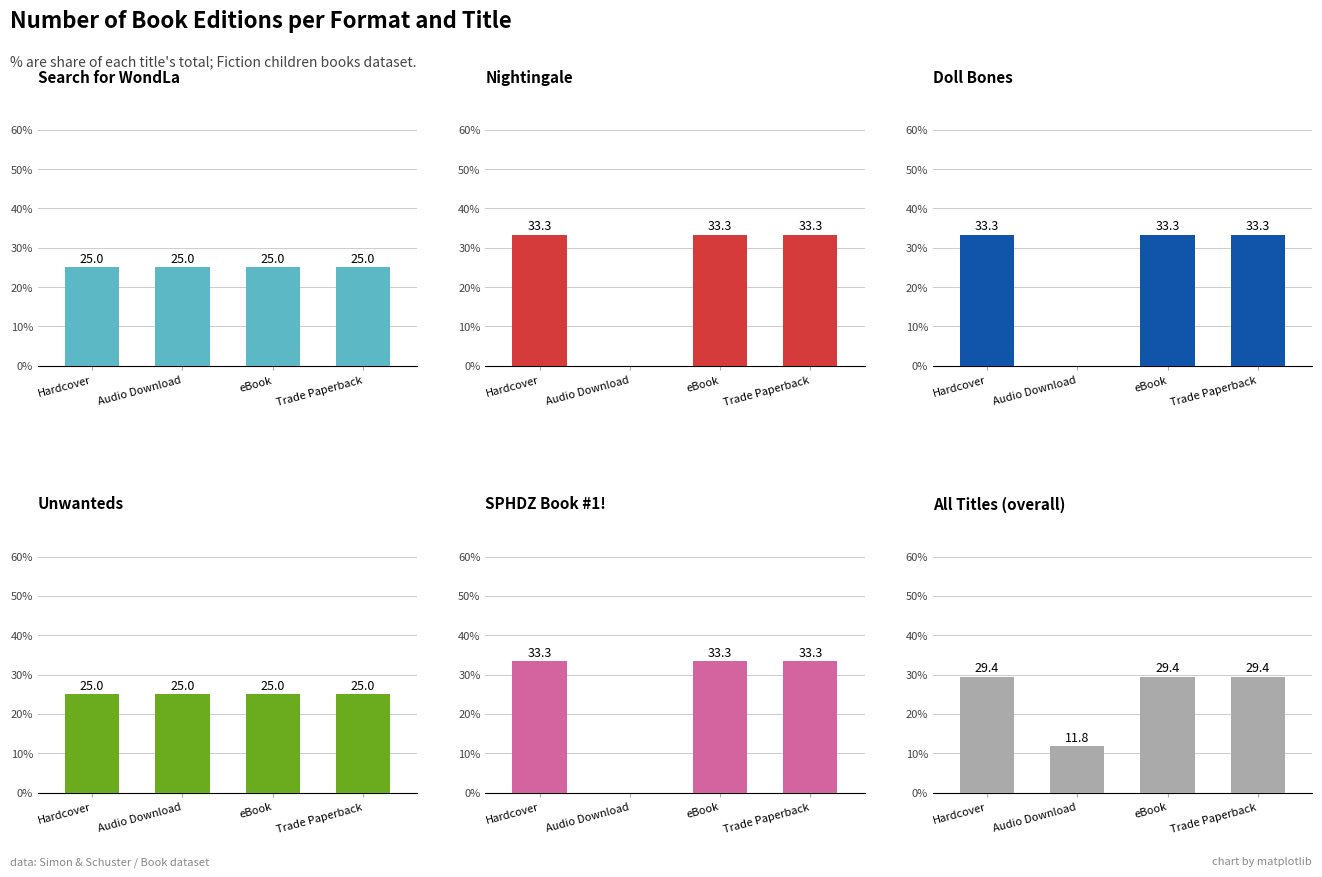

What position from the right is Hardcover?

4